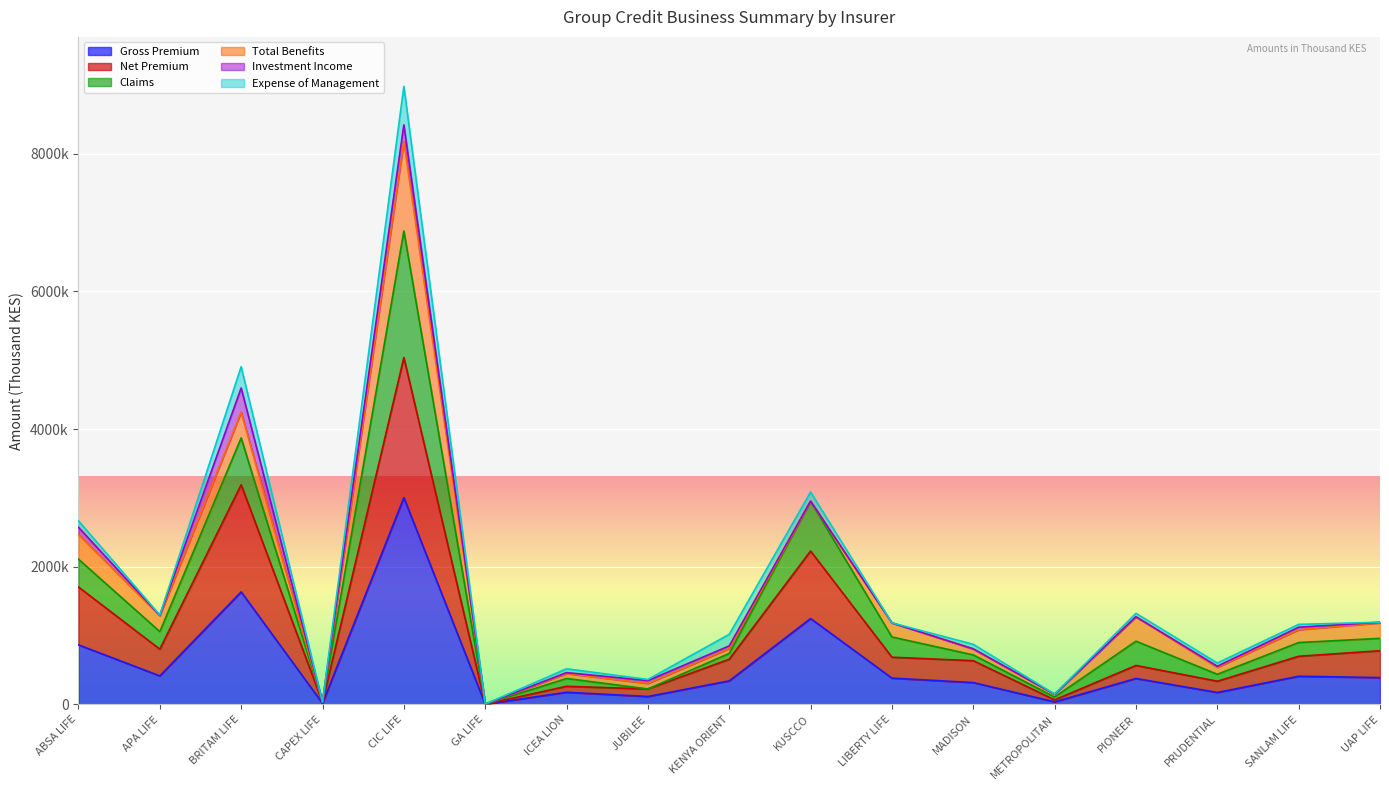

What are all the series names shown in the legend?

Gross Premium, Net Premium, Claims, Total Benefits, Investment Income, Expense of Management